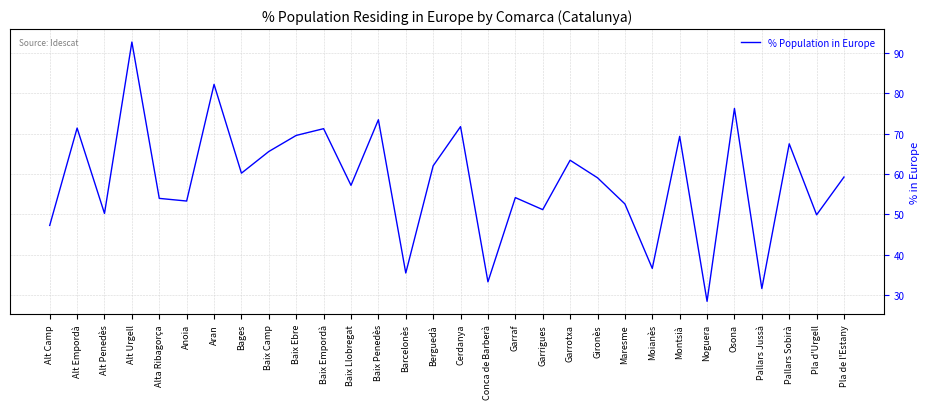

What is the difference between the maximum and minimum values?

64.2